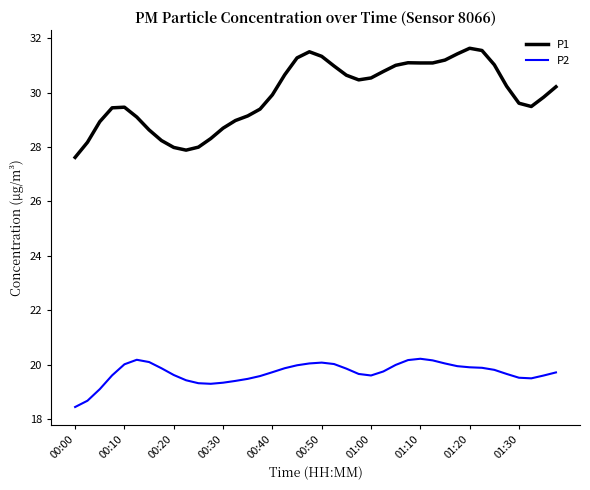

Rank the series by their average value, from highest to lowest.

P1, P2